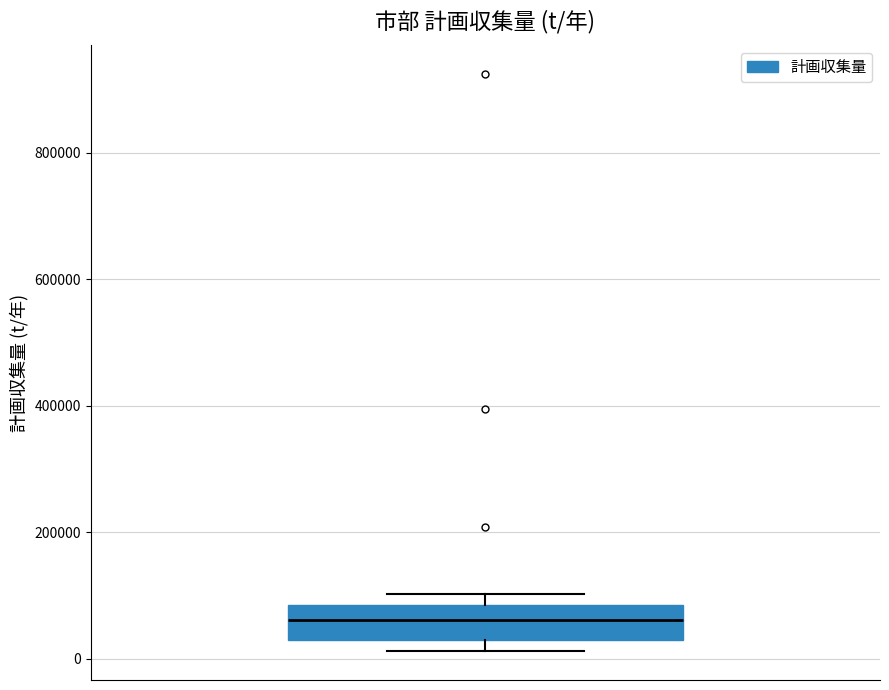

Read this box plot against the y-axis: the position of the median line, the range covered by the box, and the ends of both whiskers. The values are not printed on the chart, so give them approximately, as read against the axis.

median 60000, box 20000 to 80000, whiskers 20000 (just below the box's lower edge) to 100000